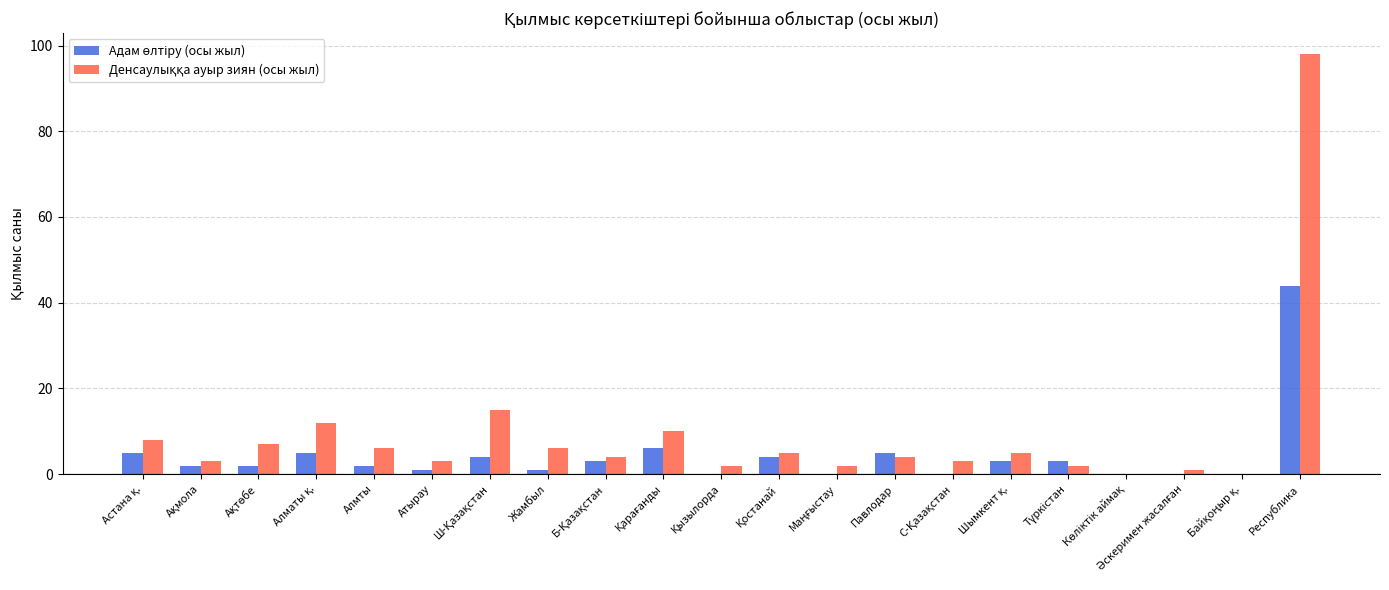

At which category does the chart reach its peak across all series?

Республика